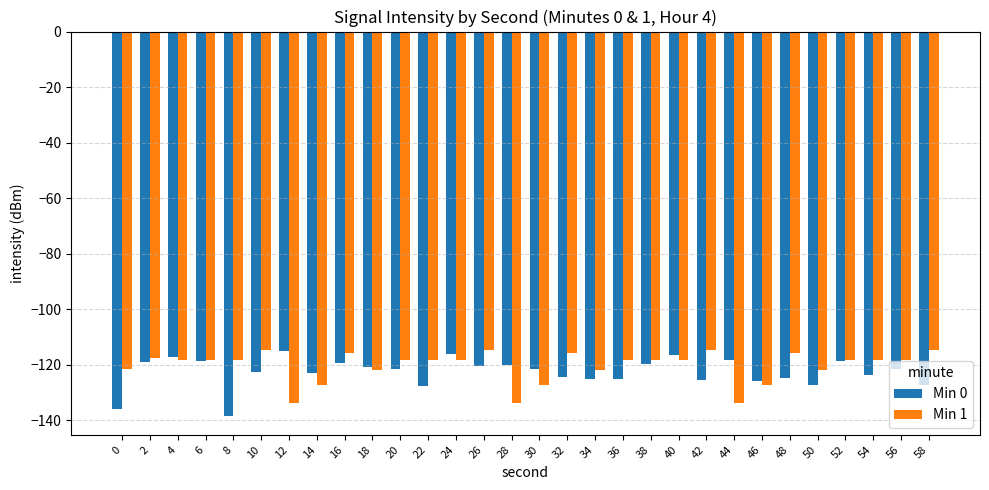

Count the number of categories in the chart.

30